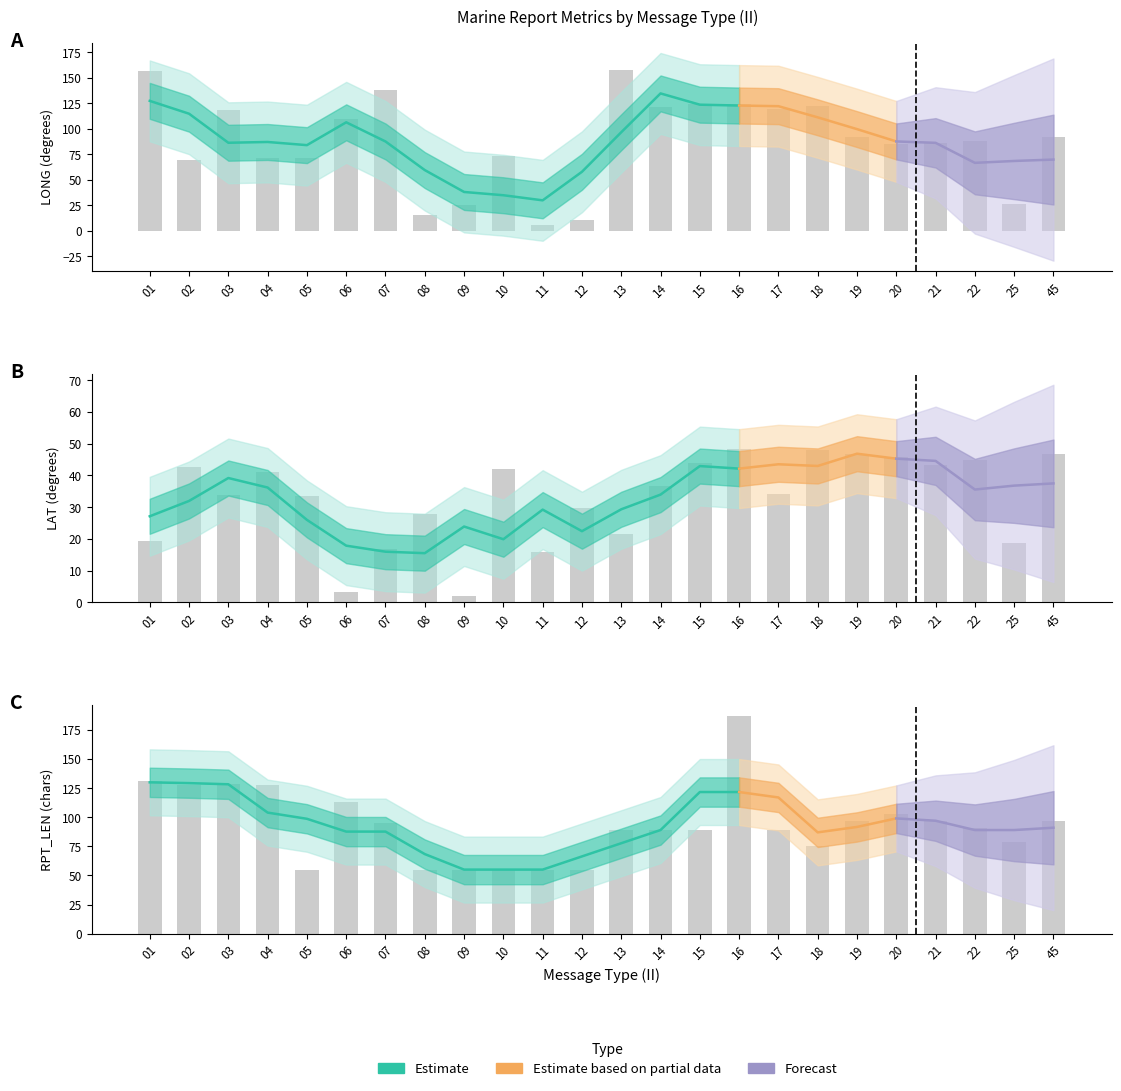

What is the difference between the maximum and second lowest values in the LAT series?

45.2